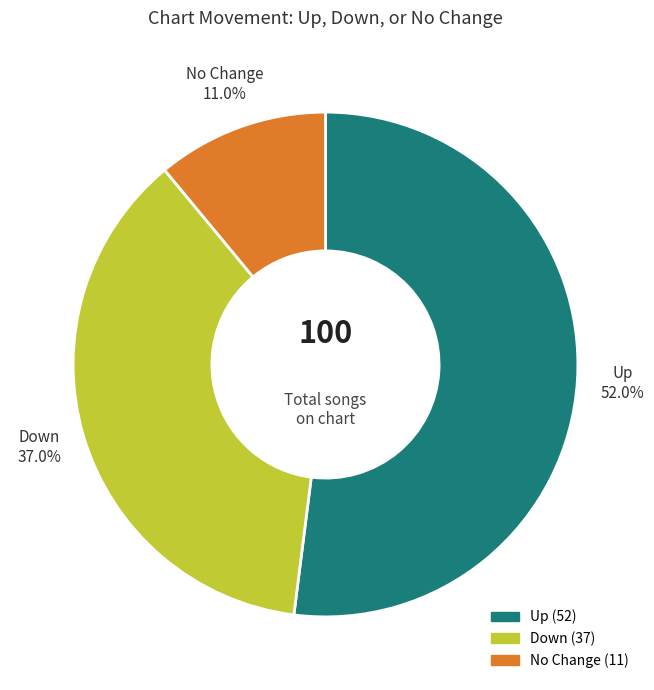

Rank the categories by value from lowest to highest.

No Change, Down, Up